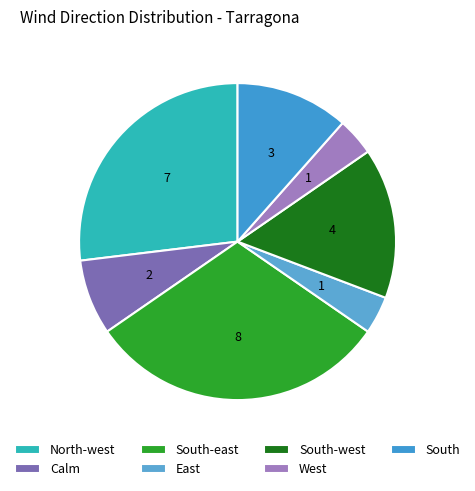

How many segments does this pie chart have?

7